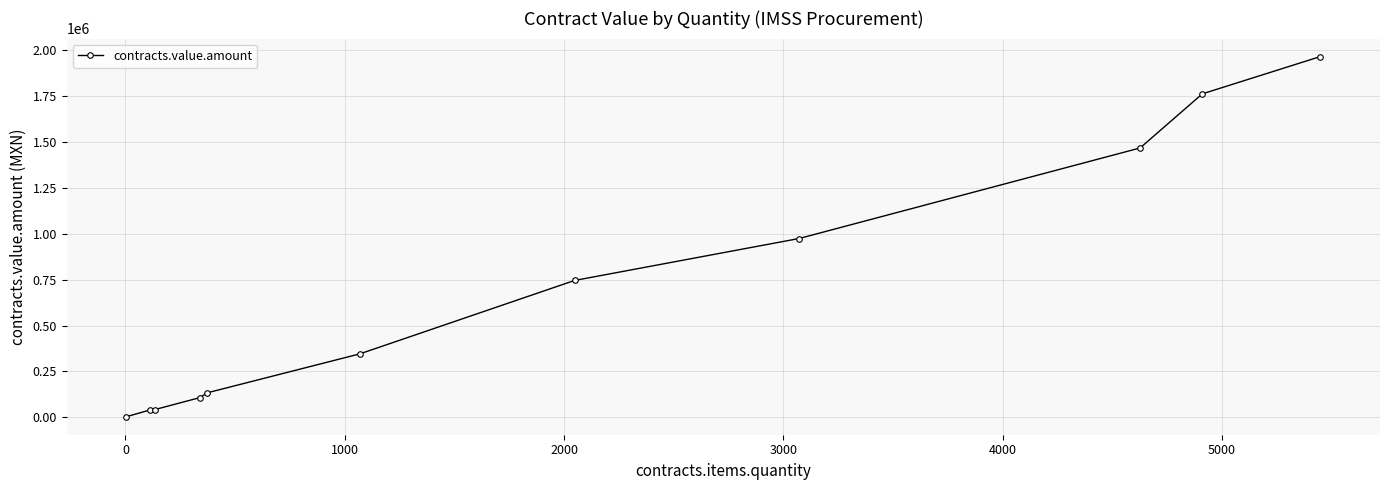

What is the sum of all values?

7590981.3